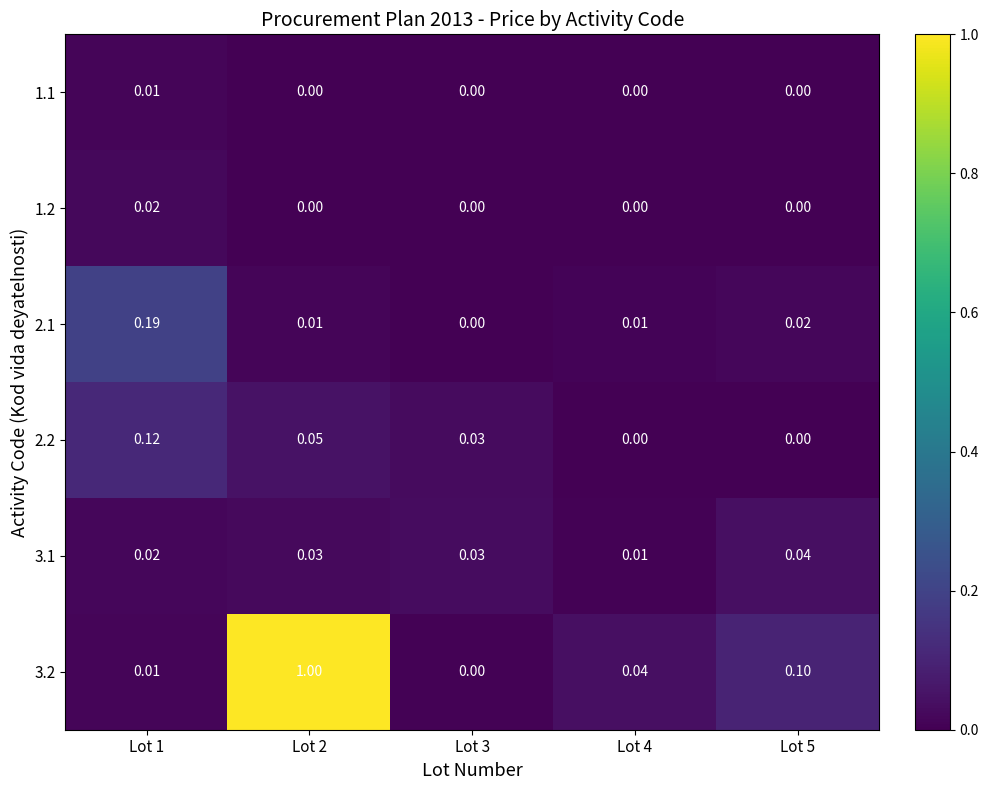

Is the value of 3.2 at Lot 4 greater than the value of 3.1 at Lot 4?

Yes